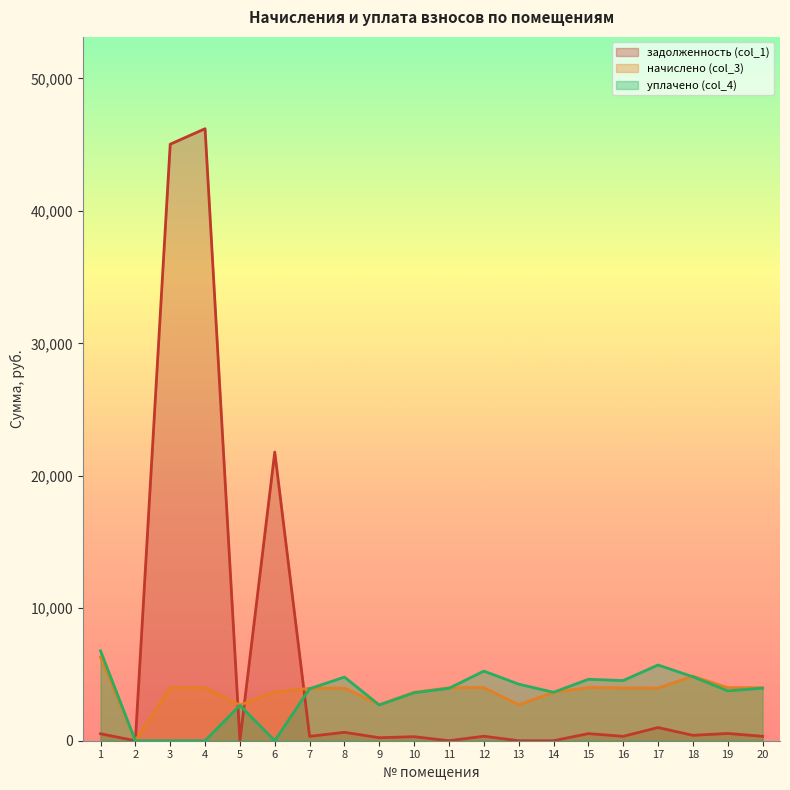

Between 14 and 18, which series saw the biggest shift?

начислено (col_3)